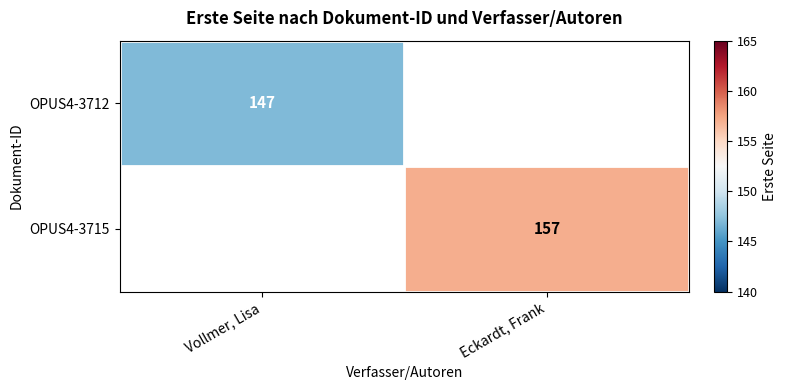

Is the value of OPUS4-3715 at Eckardt, Frank greater than the value of OPUS4-3712 at Vollmer, Lisa?

Yes